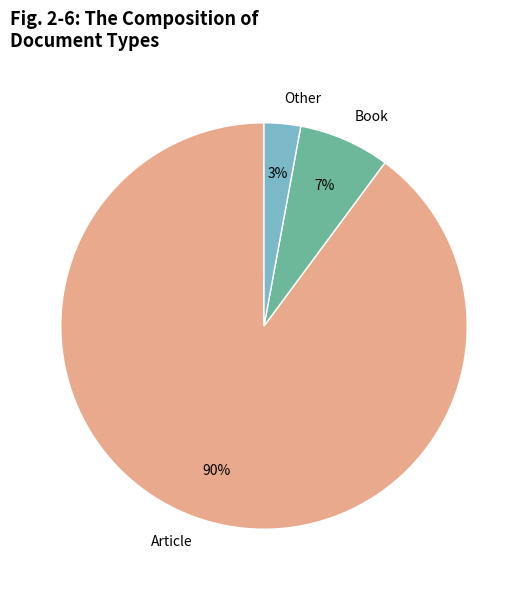

True or false: Other accounts for 3% of the total.

True